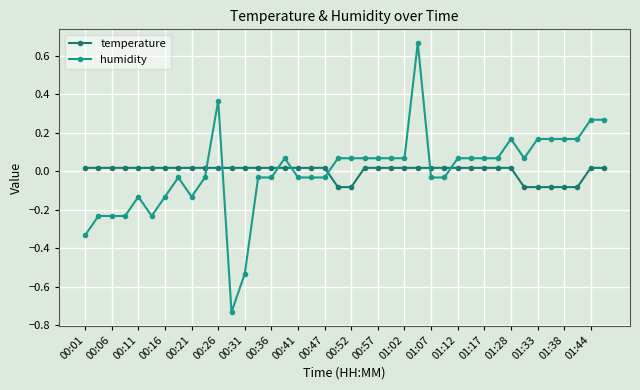

How many lines are shown in the chart?

2